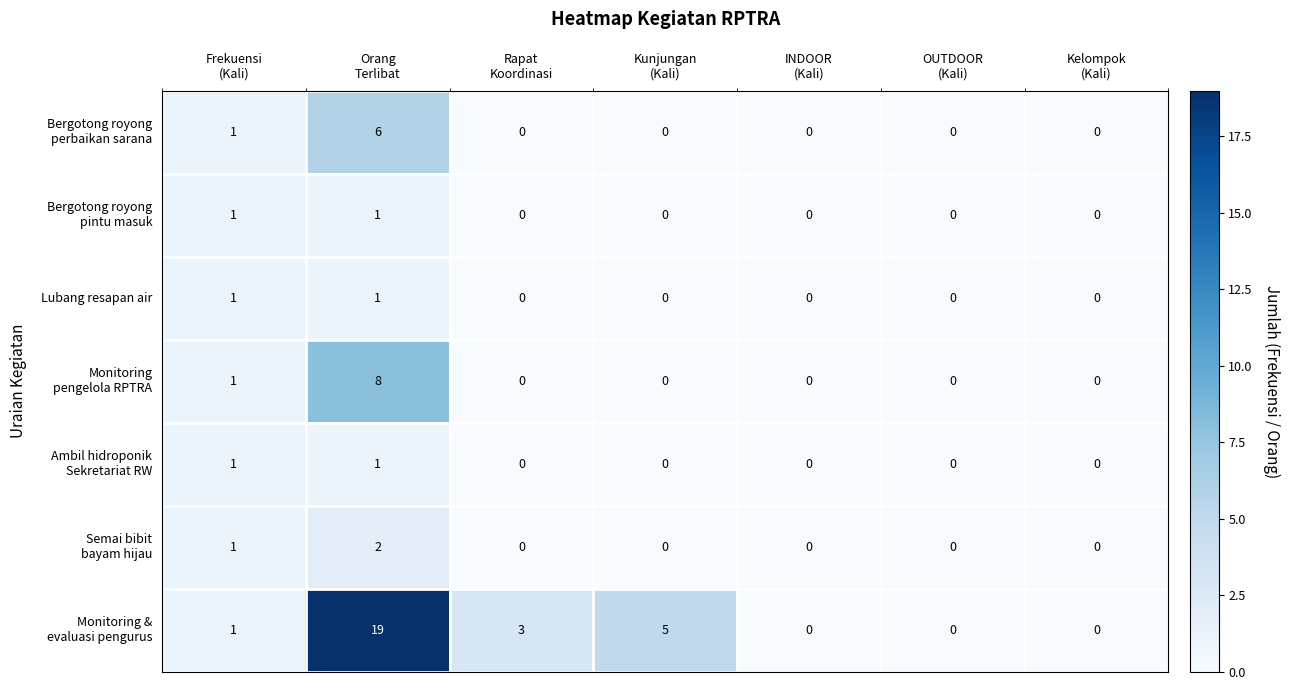

At which category does the chart reach its peak across all series?

Orang
Terlibat